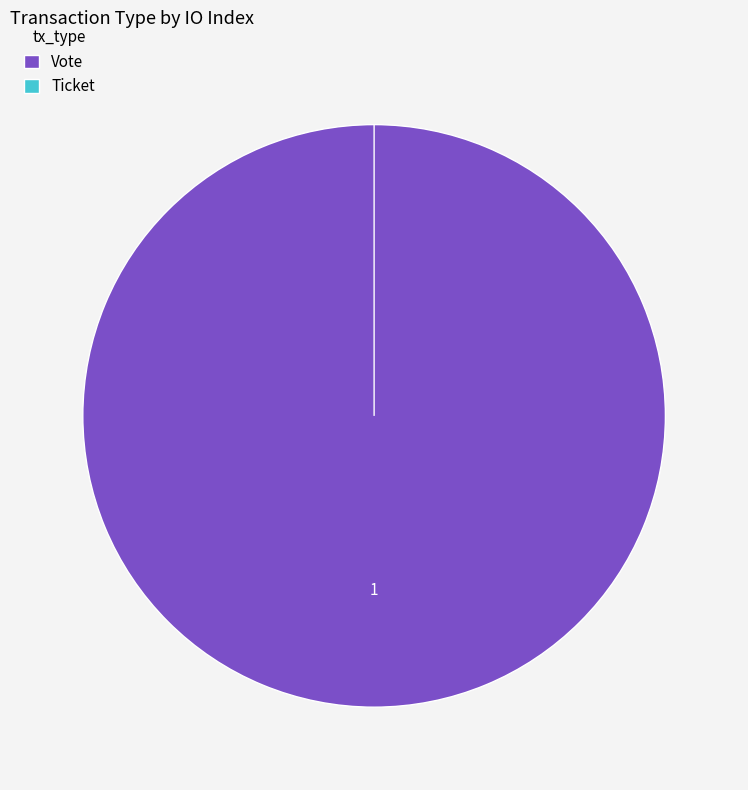

What is the largest slice in the pie chart?

Vote